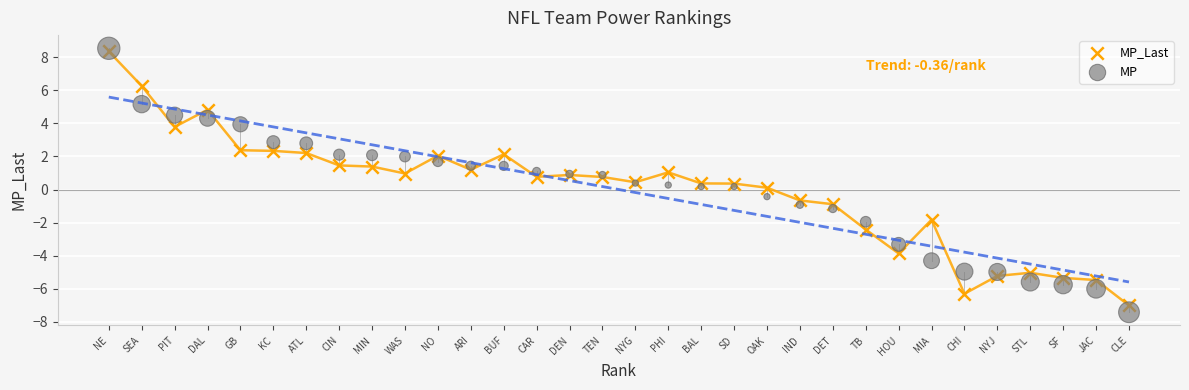

Which series has the largest Y range (max minus min)?

MP